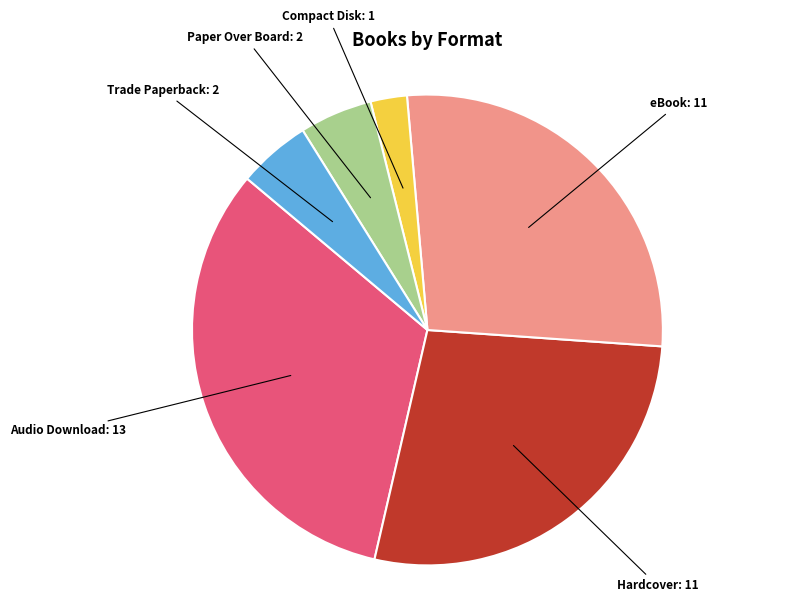

Count the number of slices in the pie.

6